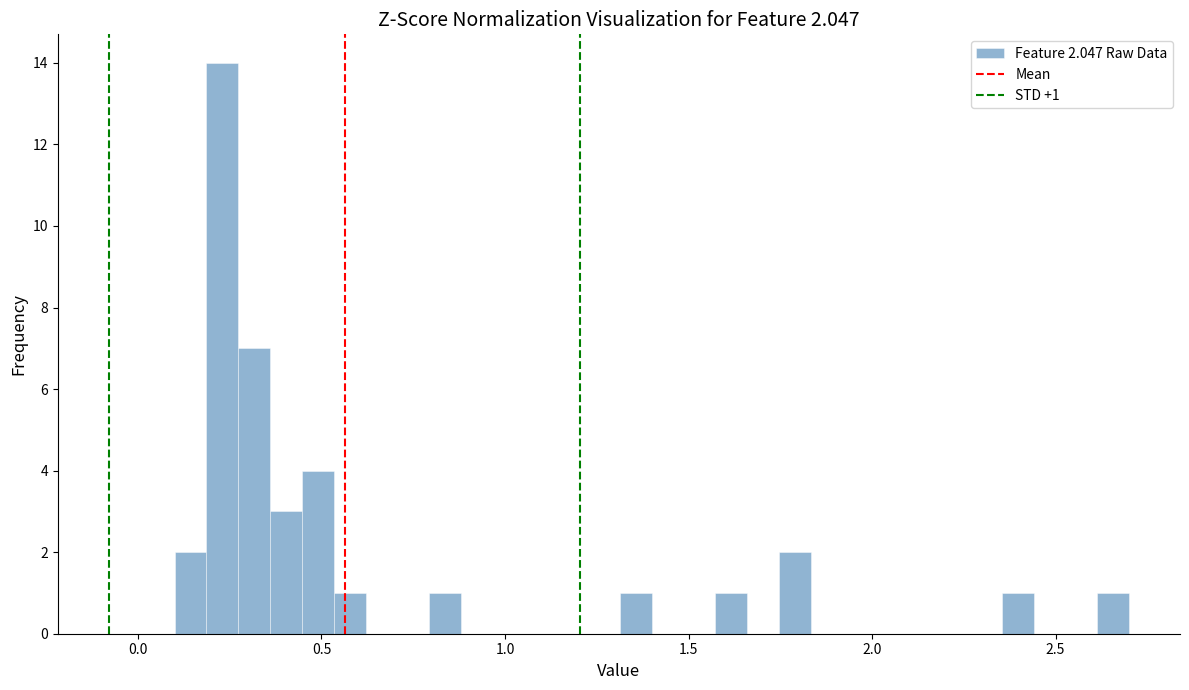

Around what value on the x-axis is the tallest bar? Give the approximate position of its centre, as read against the axis.

0.25